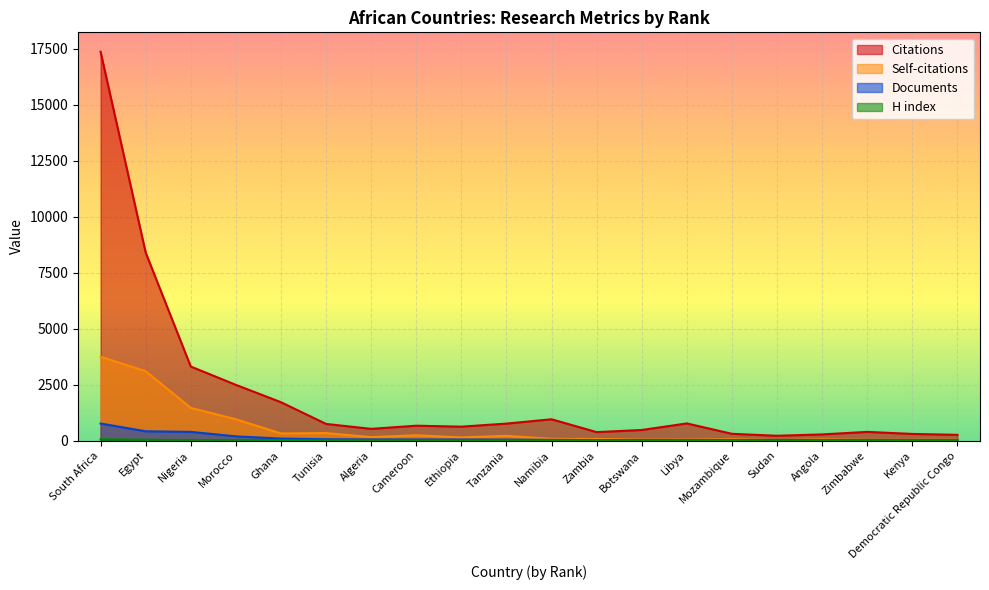

What is the difference between the maximum and minimum values in the Citations series?

17147